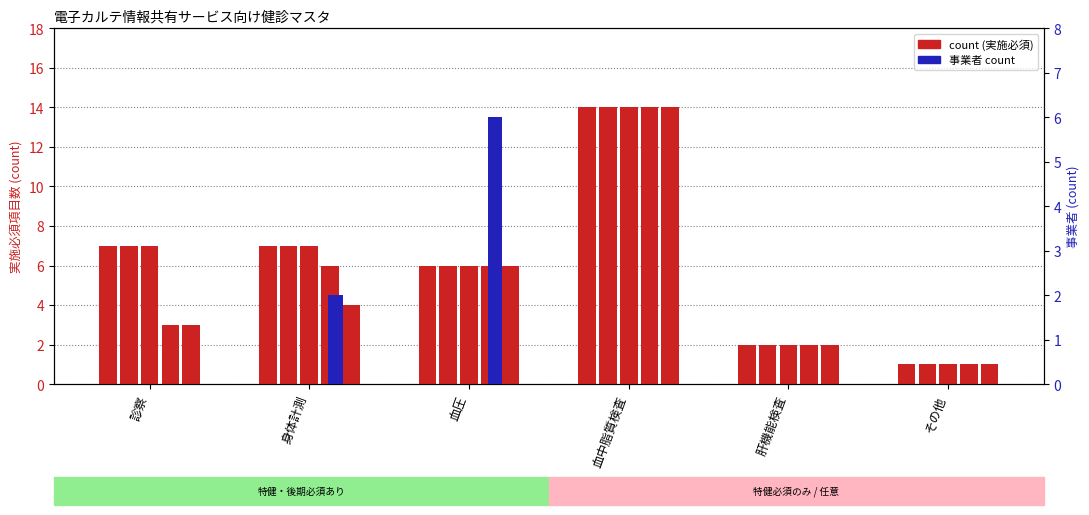

What position from the left is 診察?

1